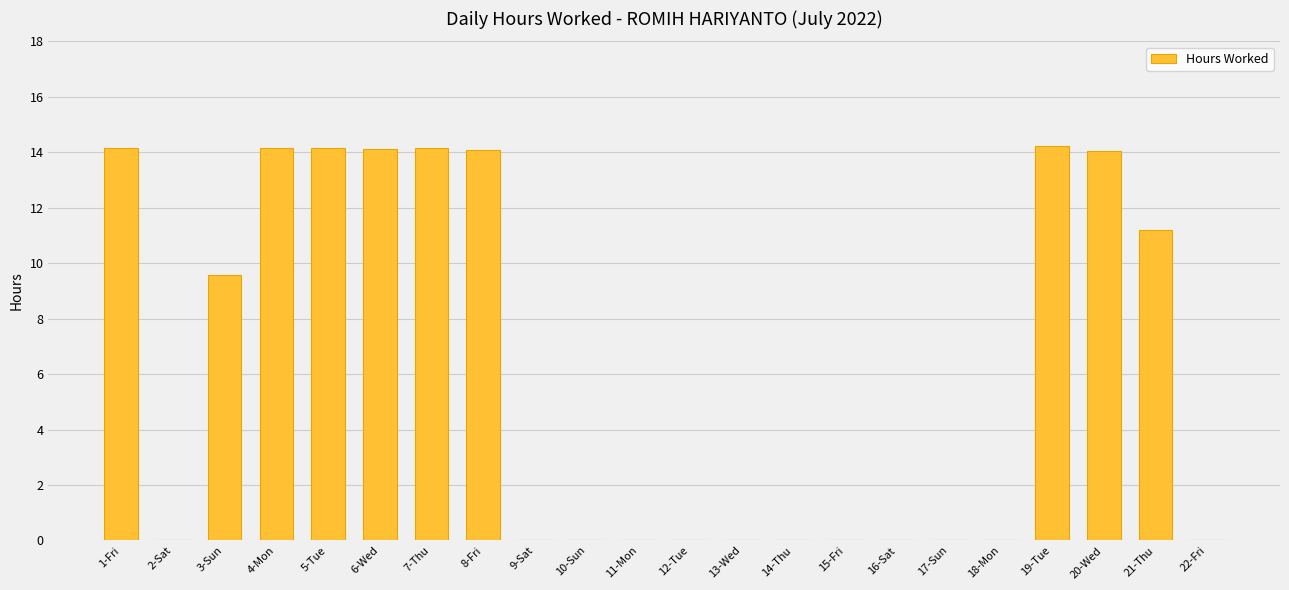

What is the sum of the values at 5-Tue and 19-Tue?

28.4